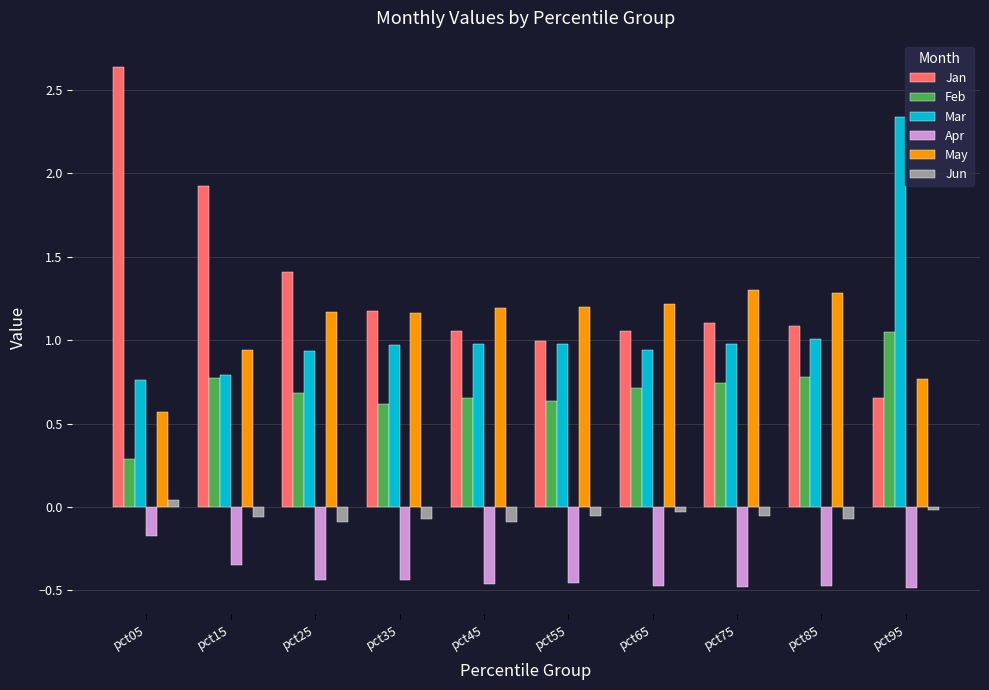

What is the difference between the second highest and minimum values in the Feb series?

0.5